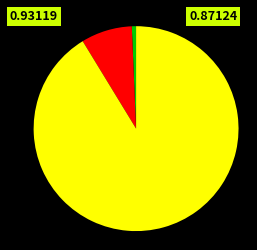

Is there a majority slice in this chart?

Yes